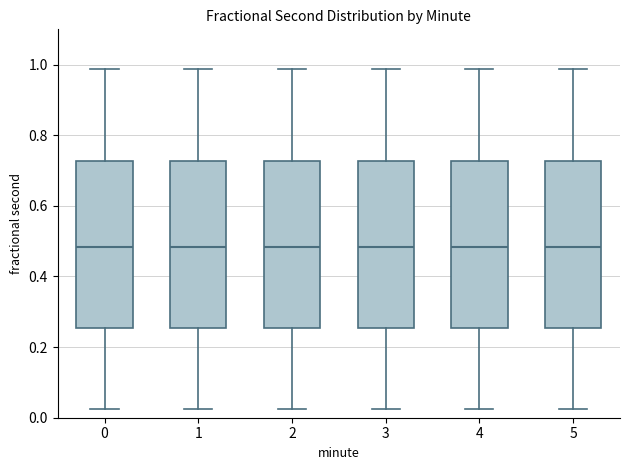

Reading left to right, transcribe this box plot: for each box, give where its median line is, the range the box spans, and where its two whiskers end, as read against the y-axis. The values are not printed on the chart, so give them approximately, as read against the axis.

0: median 0.48, box 0.26 to 0.72, whiskers 0.02 to 0.98
1: median 0.48, box 0.26 to 0.72, whiskers 0.02 to 0.98
2: median 0.48, box 0.26 to 0.72, whiskers 0.02 to 0.98
3: median 0.48, box 0.26 to 0.72, whiskers 0.02 to 0.98
4: median 0.48, box 0.26 to 0.72, whiskers 0.02 to 0.98
5: median 0.48, box 0.26 to 0.72, whiskers 0.02 to 0.98